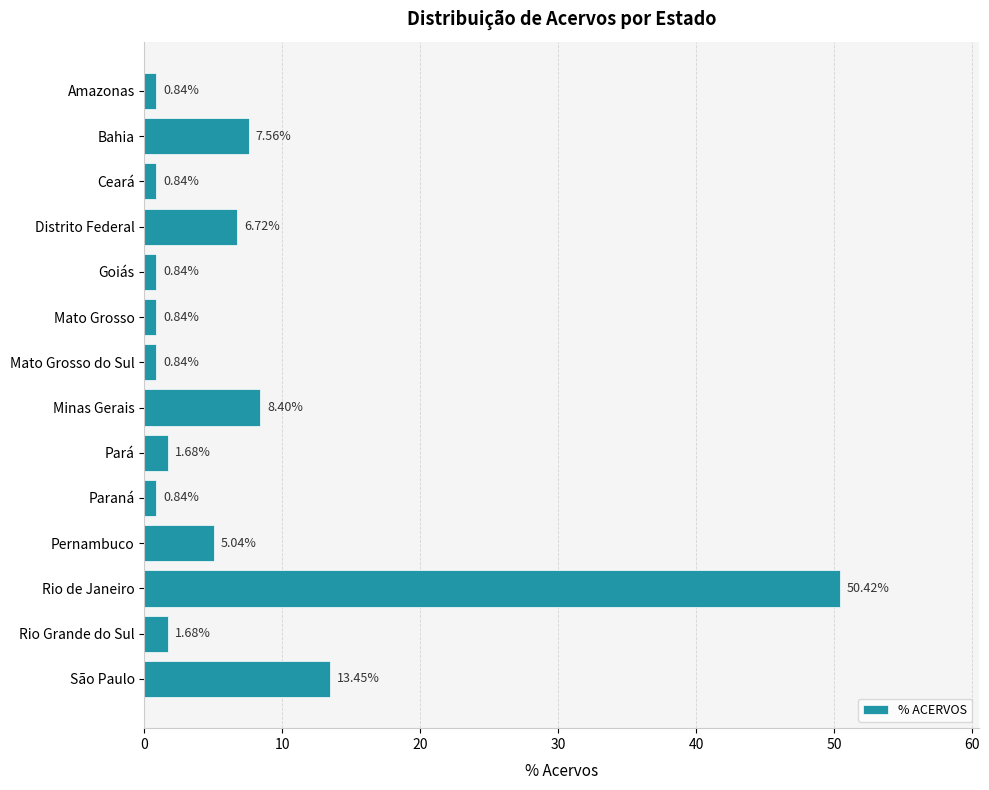

Count the number of values greater than 1.

8